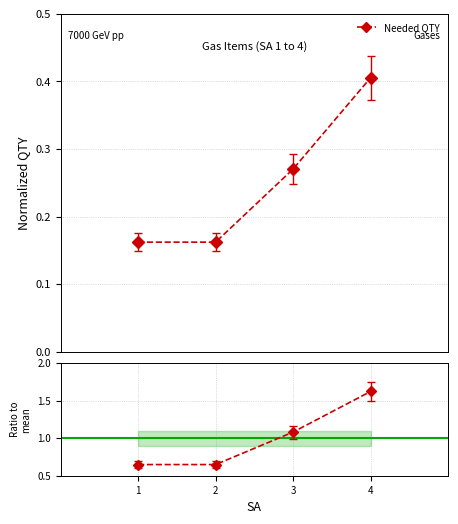

Rank the series by their maximum value, from highest to lowest.

Ratio to mean, Needed QTY